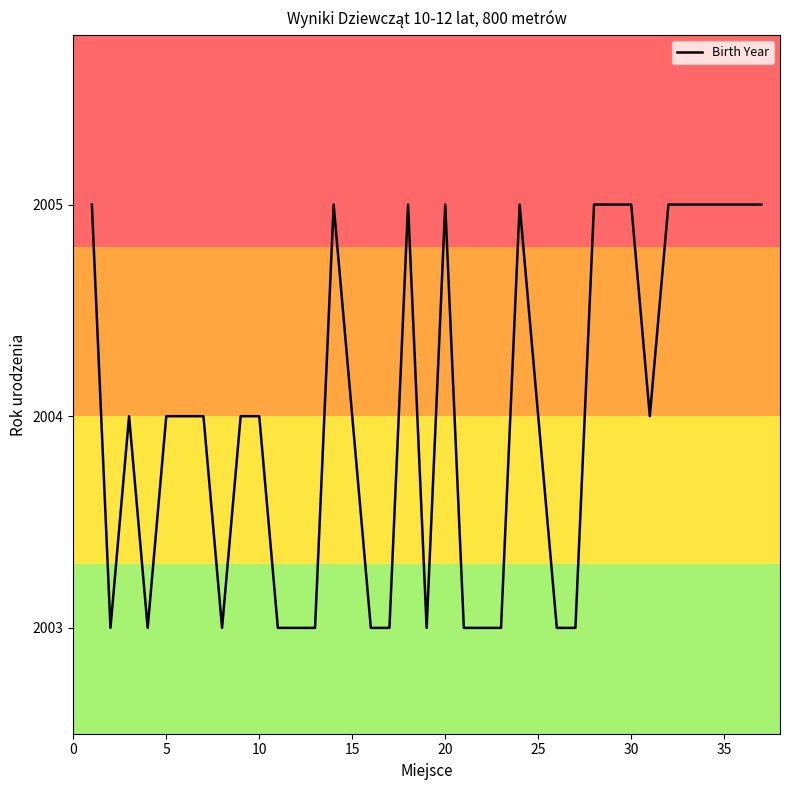

What is the greatest value displayed?

2005